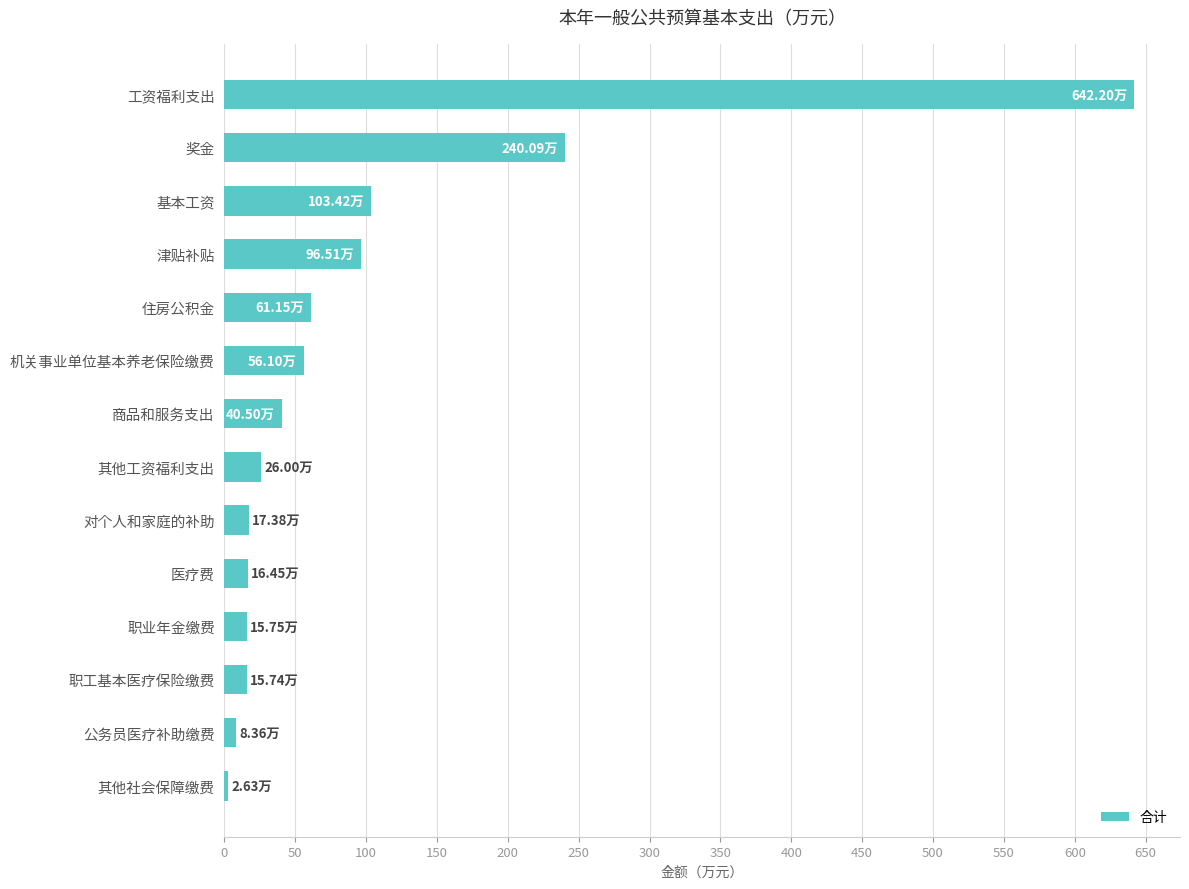

Where is the data nearest to the value 322?

奖金